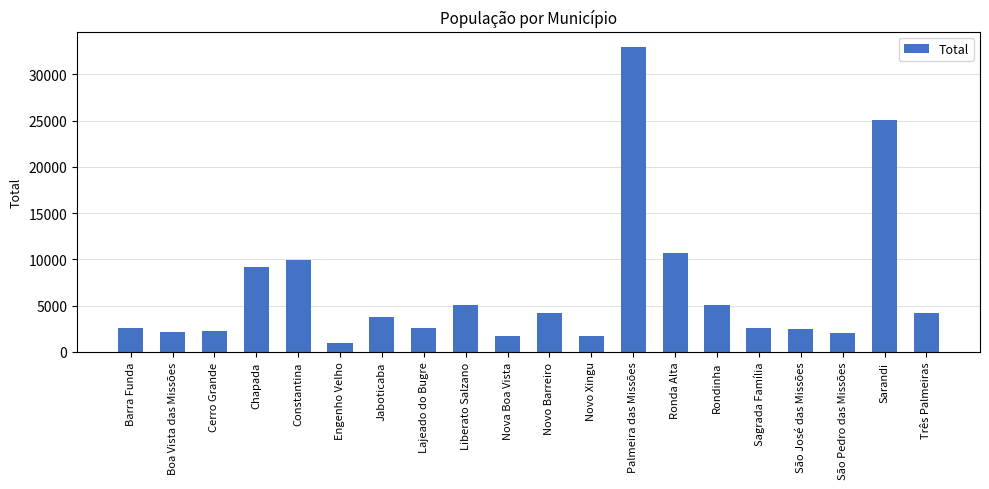

What is the change in value from Boa Vista das Missões to Liberato Salzano?

+3000